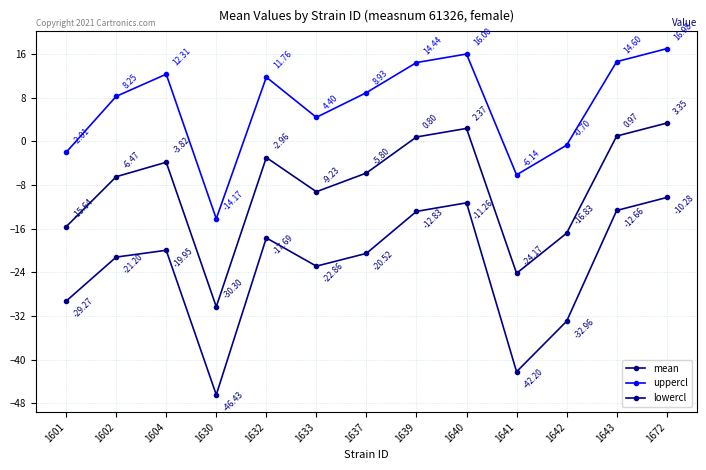

True or false: uppercl and lowercl intersect in this chart.

False